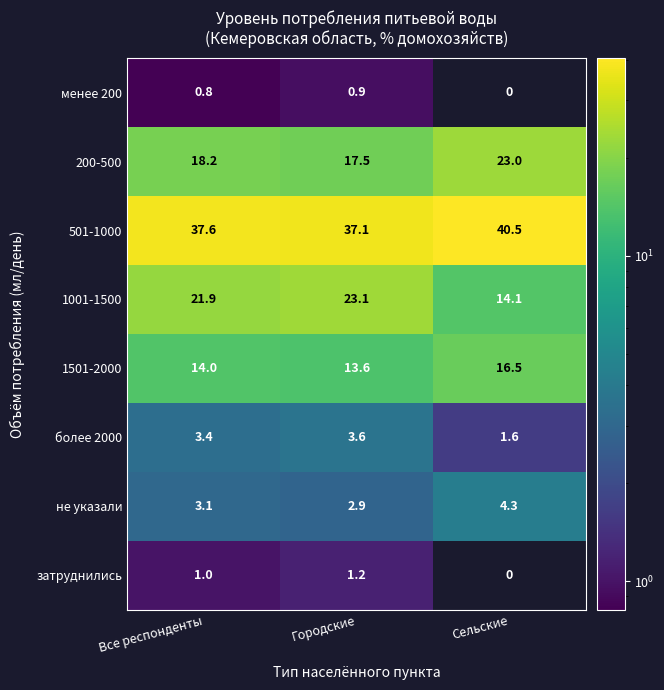

Rank the series by their maximum value, from lowest to highest.

менее 200, затруднились, более 2000, не указали, 1501-2000, 200-500, 1001-1500, 501-1000